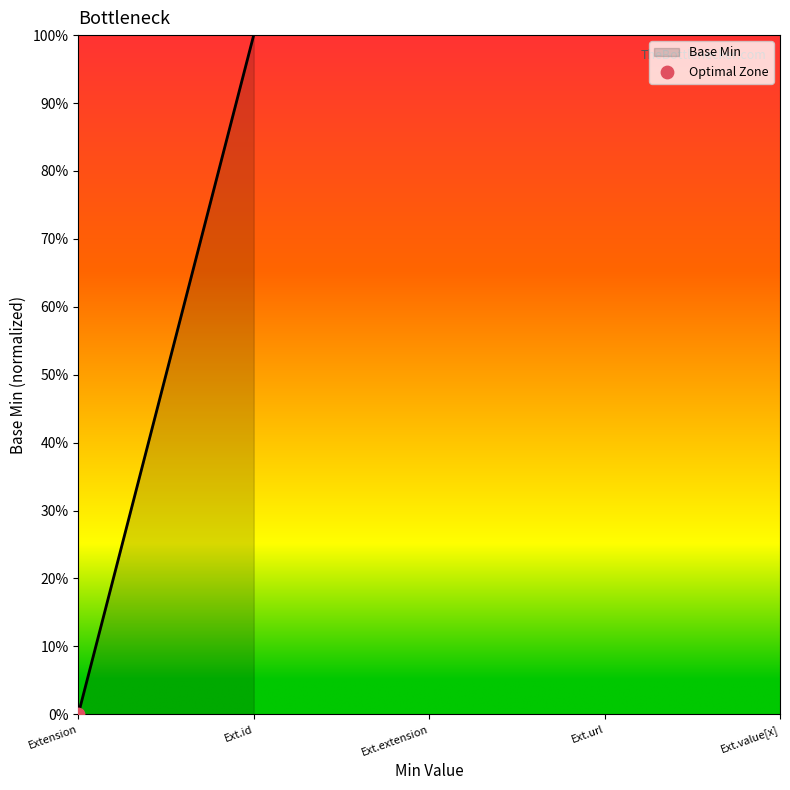

What is the change in value from Extension to Ext.id?

+1